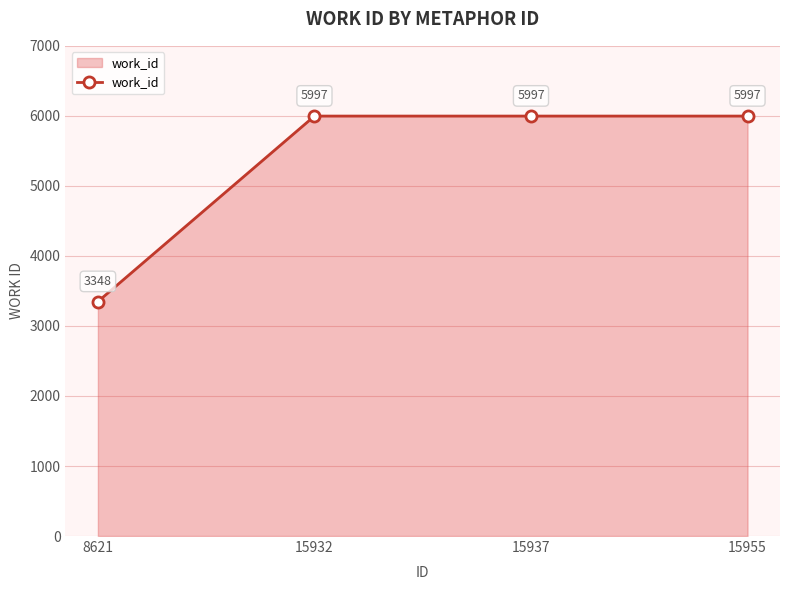

Does the chart display data point markers on the line(s)?

Yes